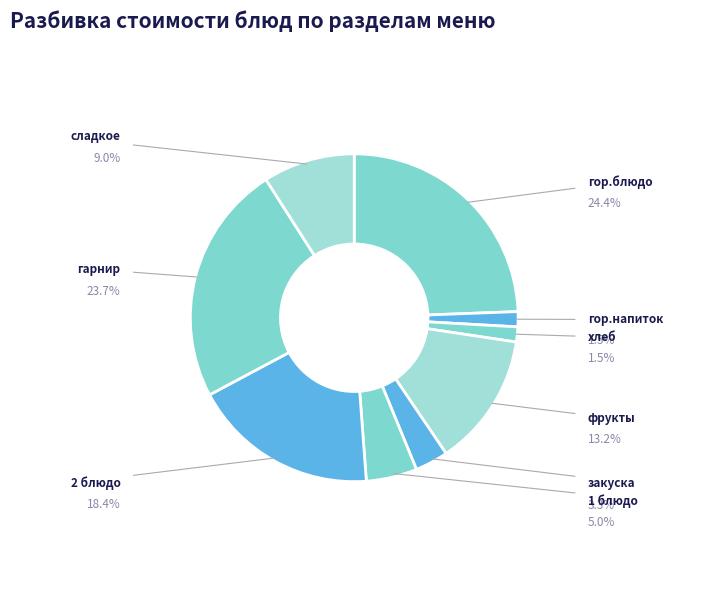

Is it true that сладкое is 9% of the pie?

True